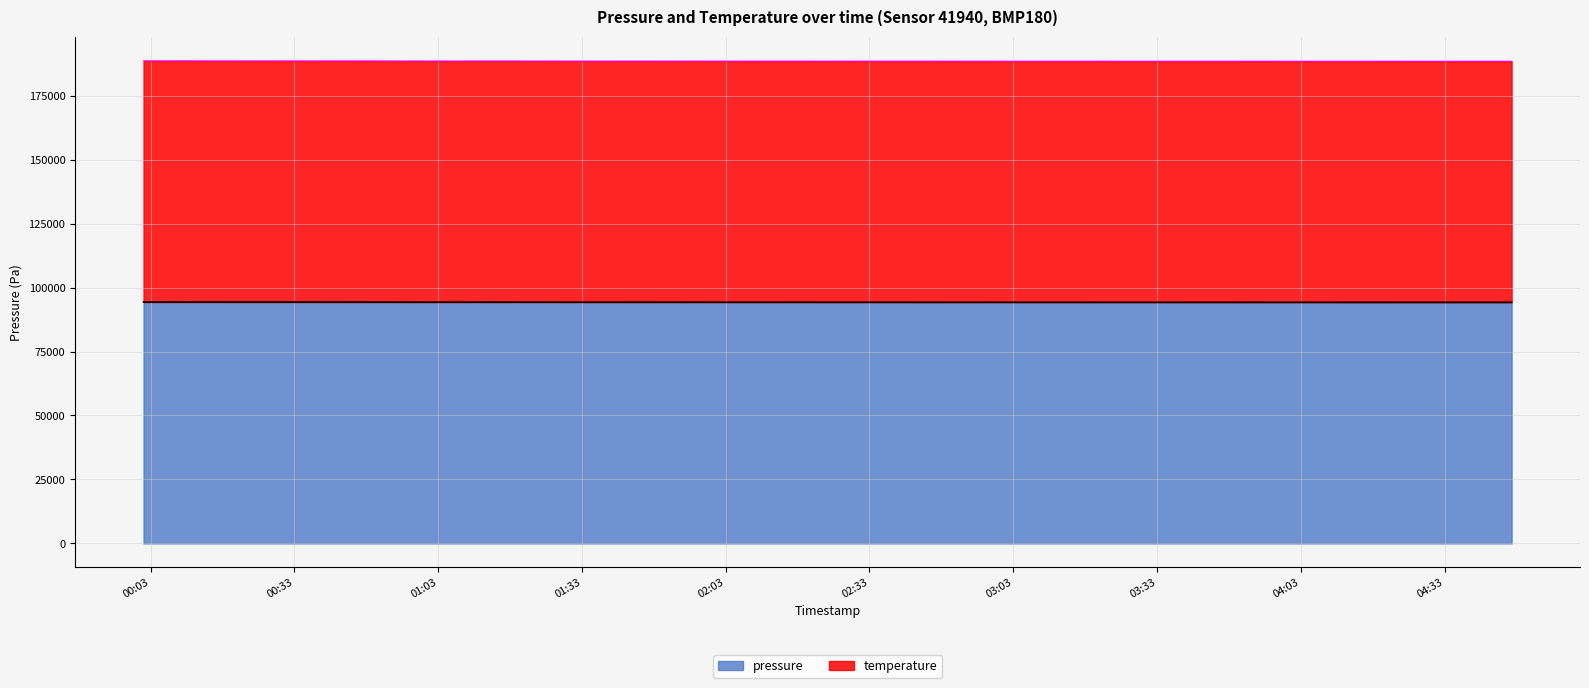

At which label does pressure reach its peak?

2023-03-01T00:01:31